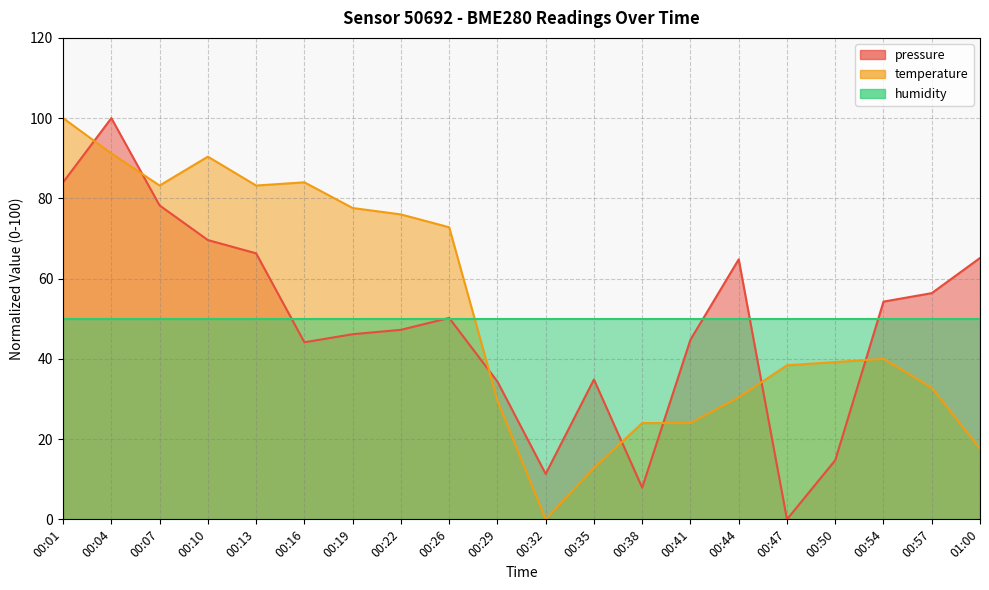

What is the value of the pressure point at the 5th from the left?

66.3